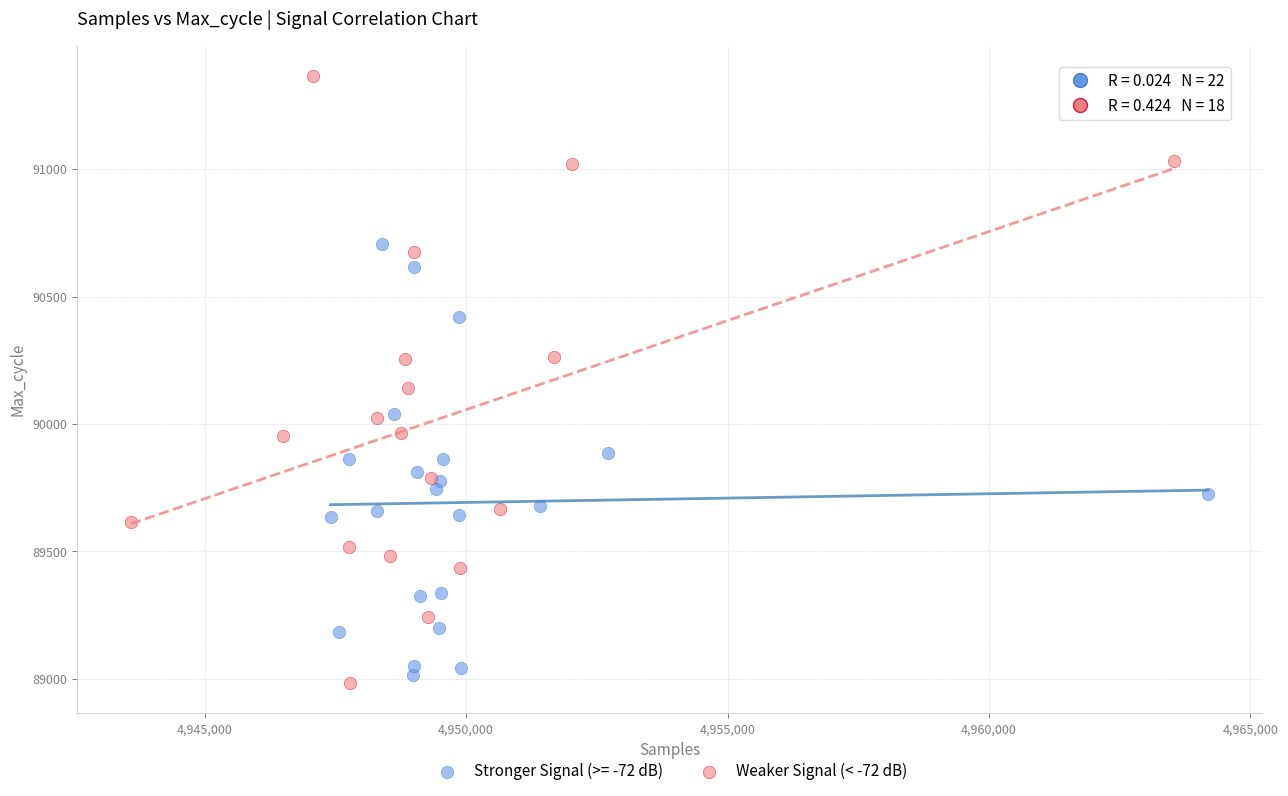

Which series has the widest spread of Y values?

Weaker Signal (< -72 dB)